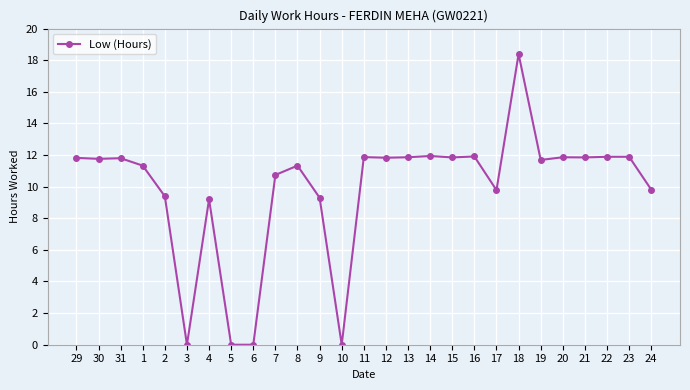

The value at 10 is -6.6. True or false?

False